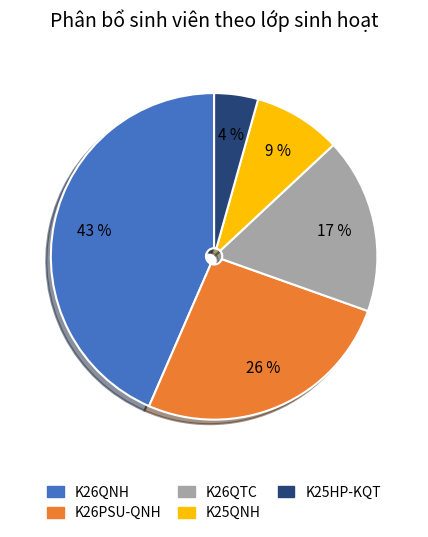

Is it true that K26QTC is 11% of the pie?

False